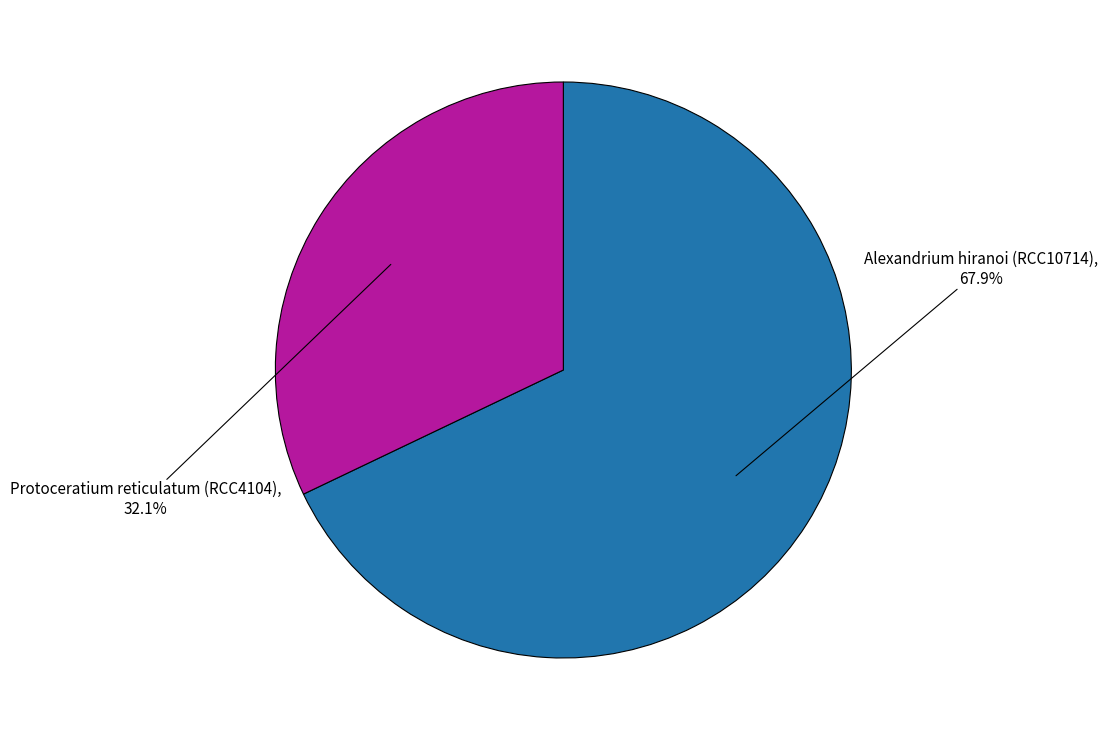

Does any single category account for the majority?

Yes